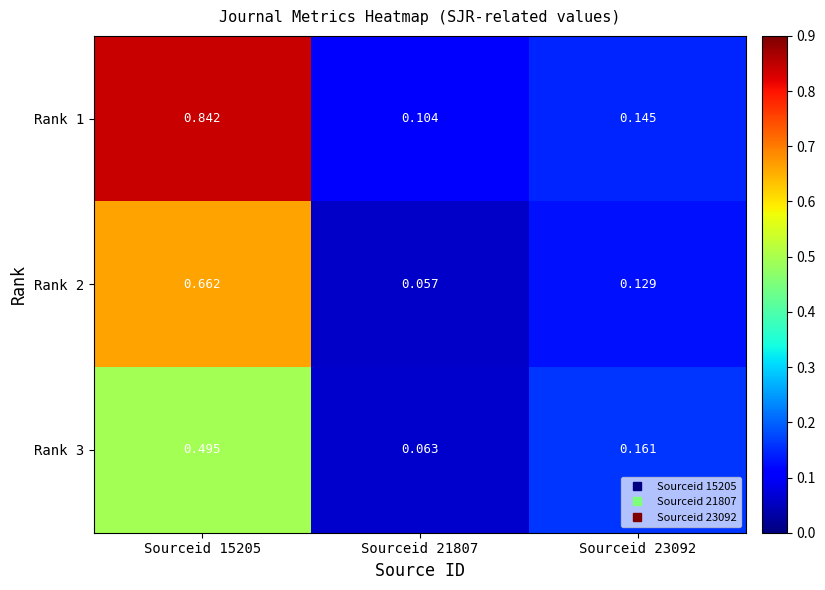

Is the value of Rank 1 at Sourceid 15205 greater than the value of Rank 2 at Sourceid 21807?

Yes